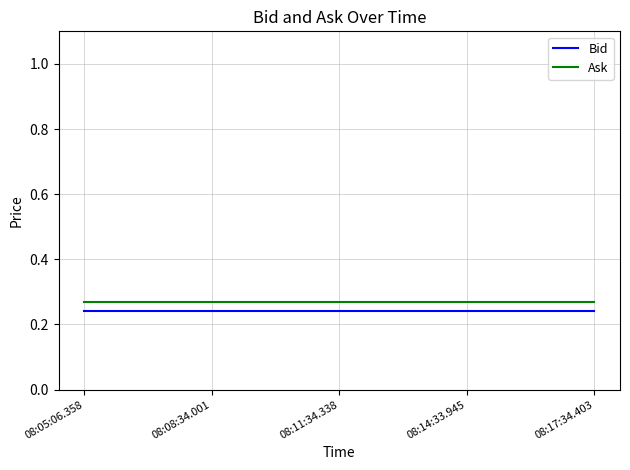

Does the chart have visible grid lines?

Yes